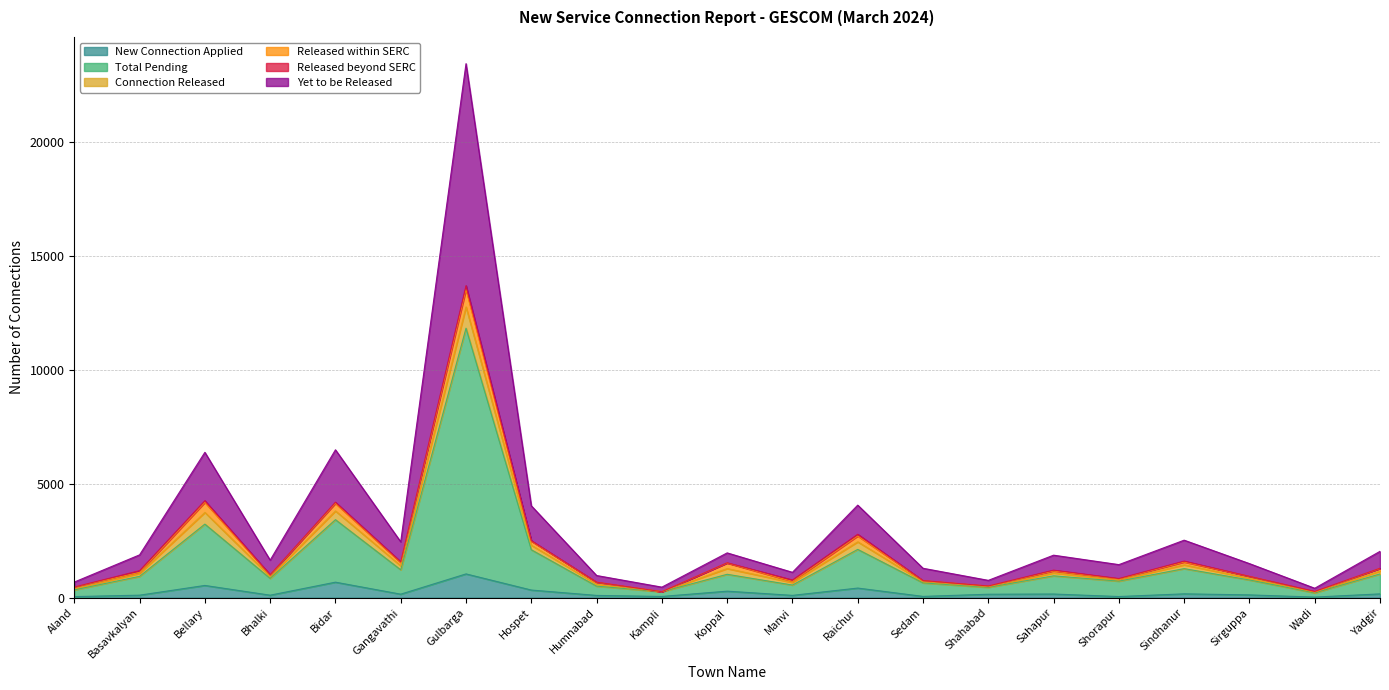

What is the label of the 17th point from the left?

Shorapur